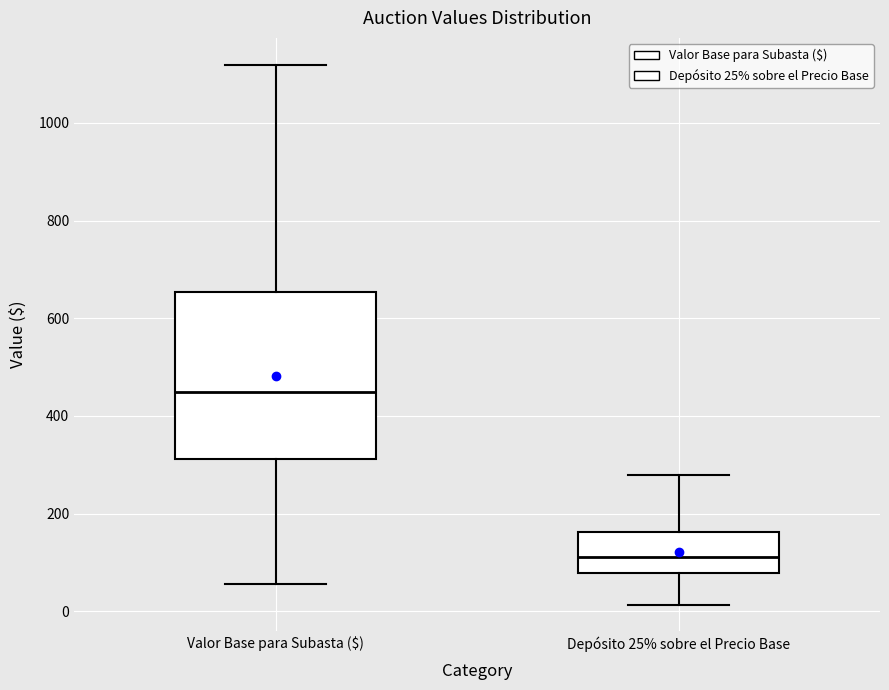

Where is the upper edge of the box for Depósito 25% sobre el Precio Base on the y-axis? The values are not printed on the chart, so give them approximately, as read against the axis.

160